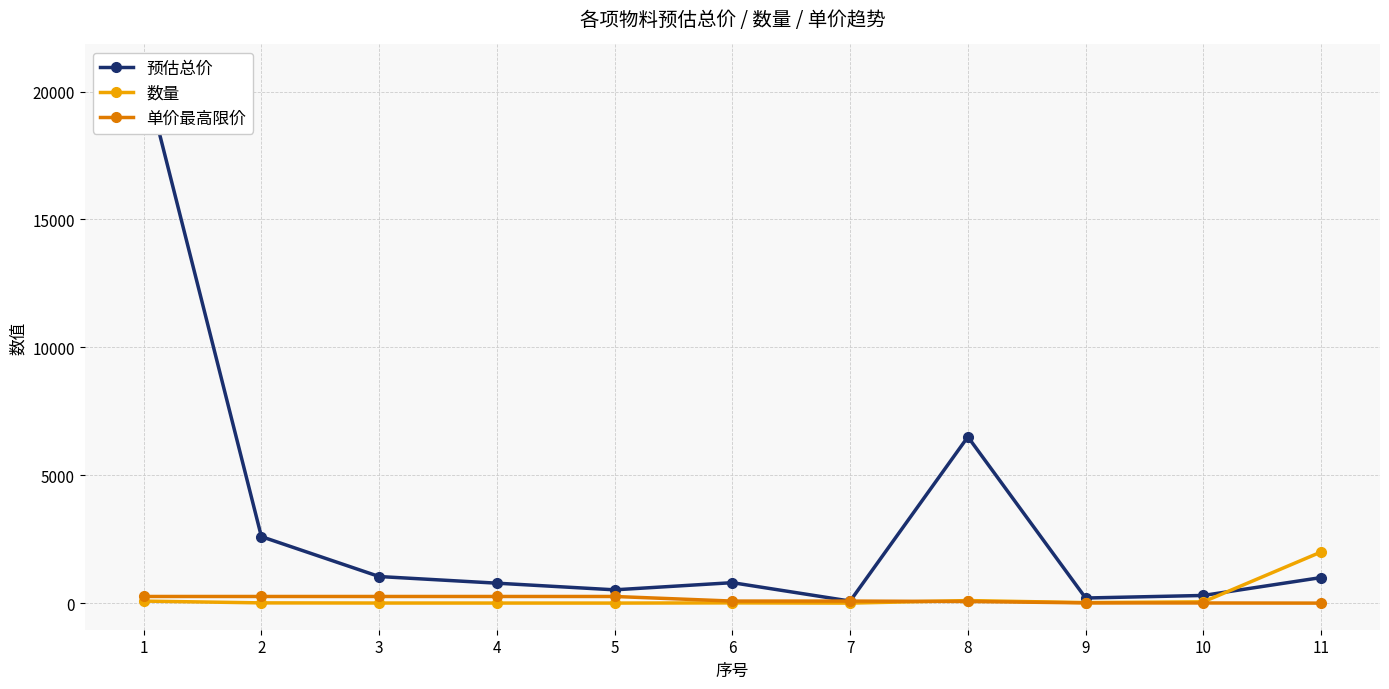

True or false: 数量 and 预估总价 cross at least once.

True